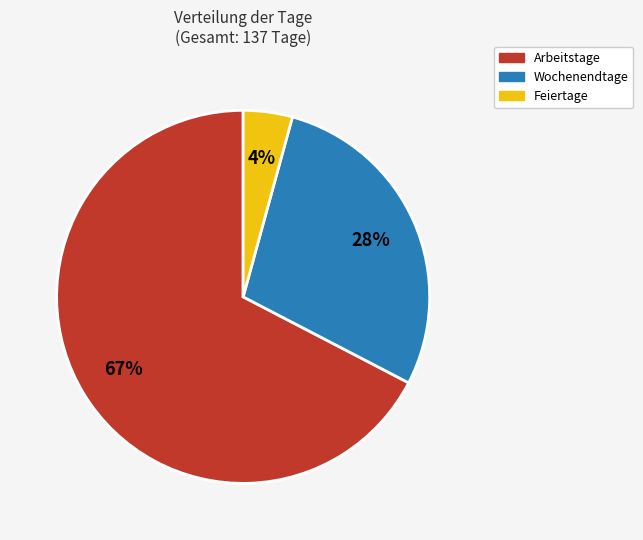

To the nearest percent, what portion does Wochenendtage represent?

28%